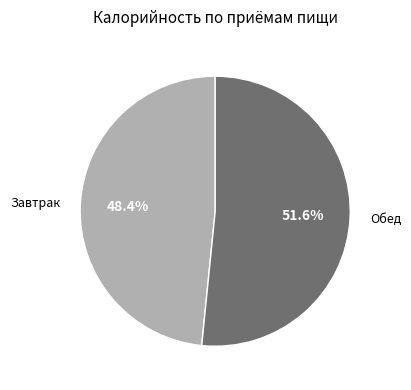

Which slice is the largest?

Обед